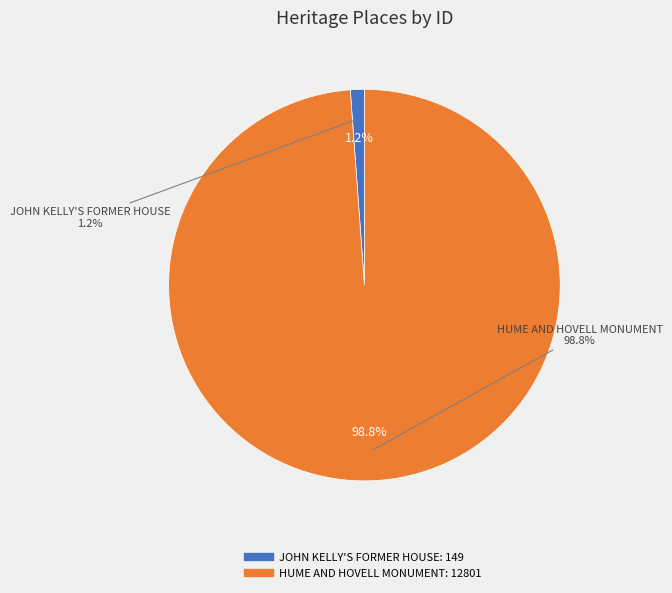

To the nearest percent, what is the combined percentage of JOHN KELLY'S FORMER HOUSE and HUME AND HOVELL MONUMENT?

100%